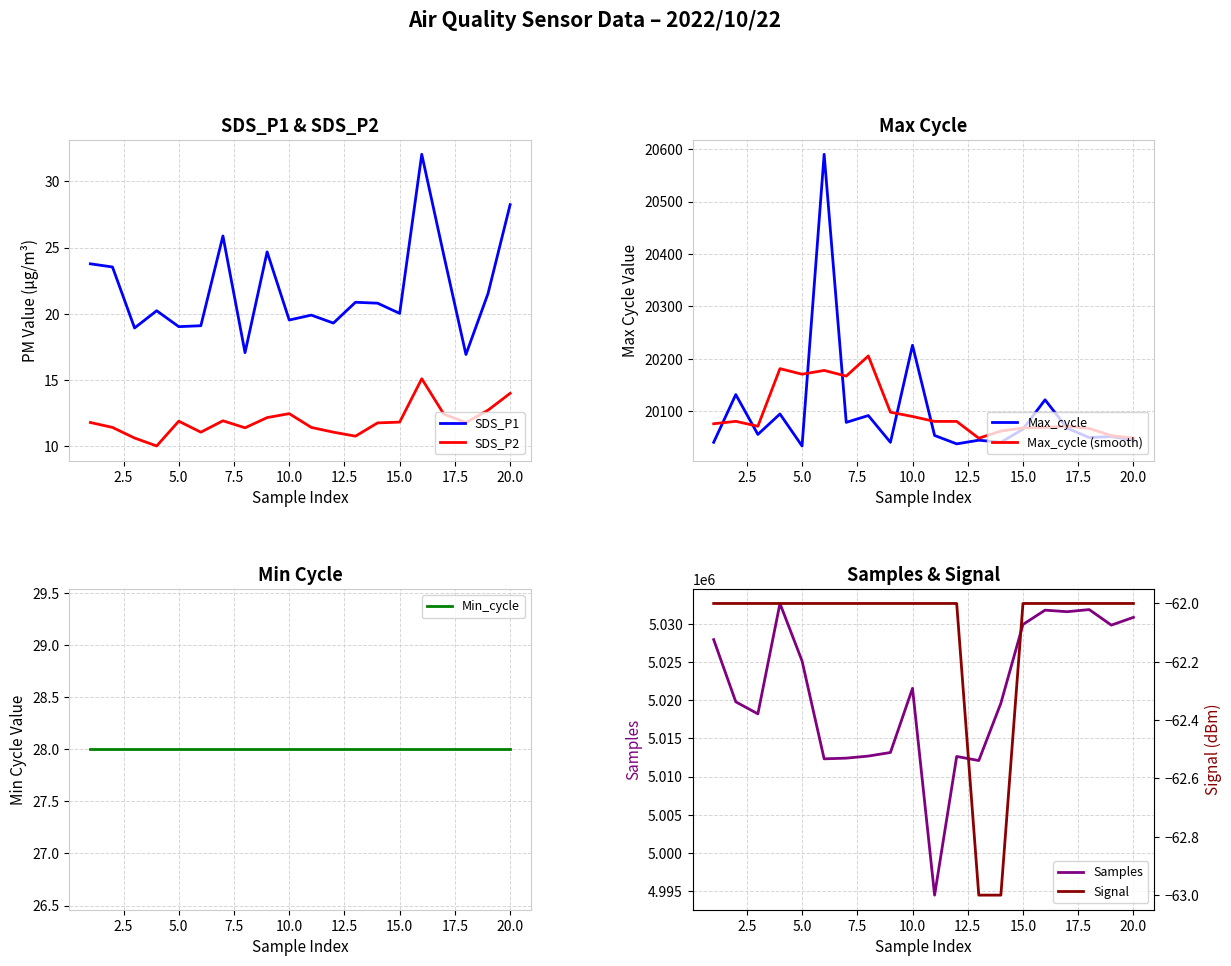

True or false: SDS_P1 and SDS_P2 cross at least once.

False